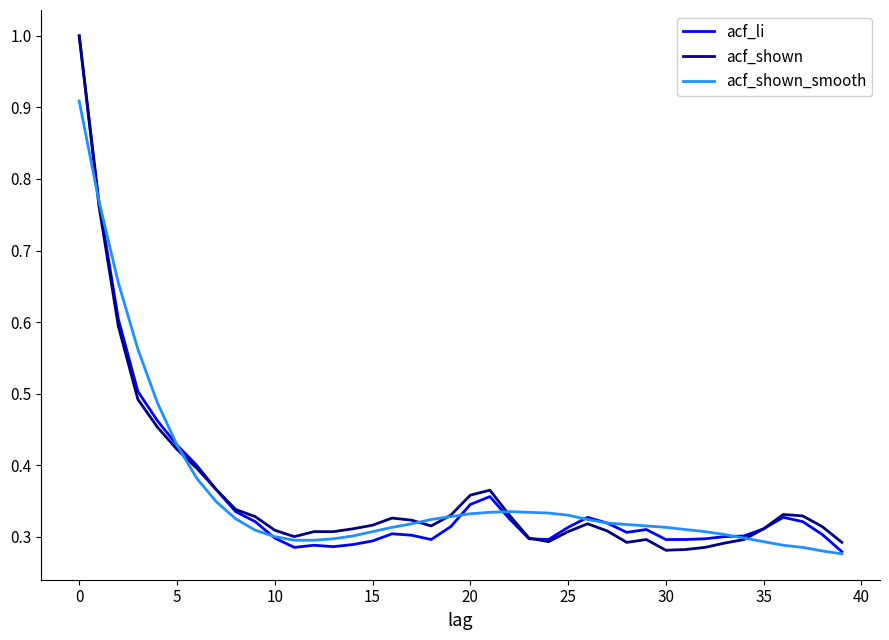

What are all the series names shown in the legend?

acf_li, acf_shown, acf_shown_smooth